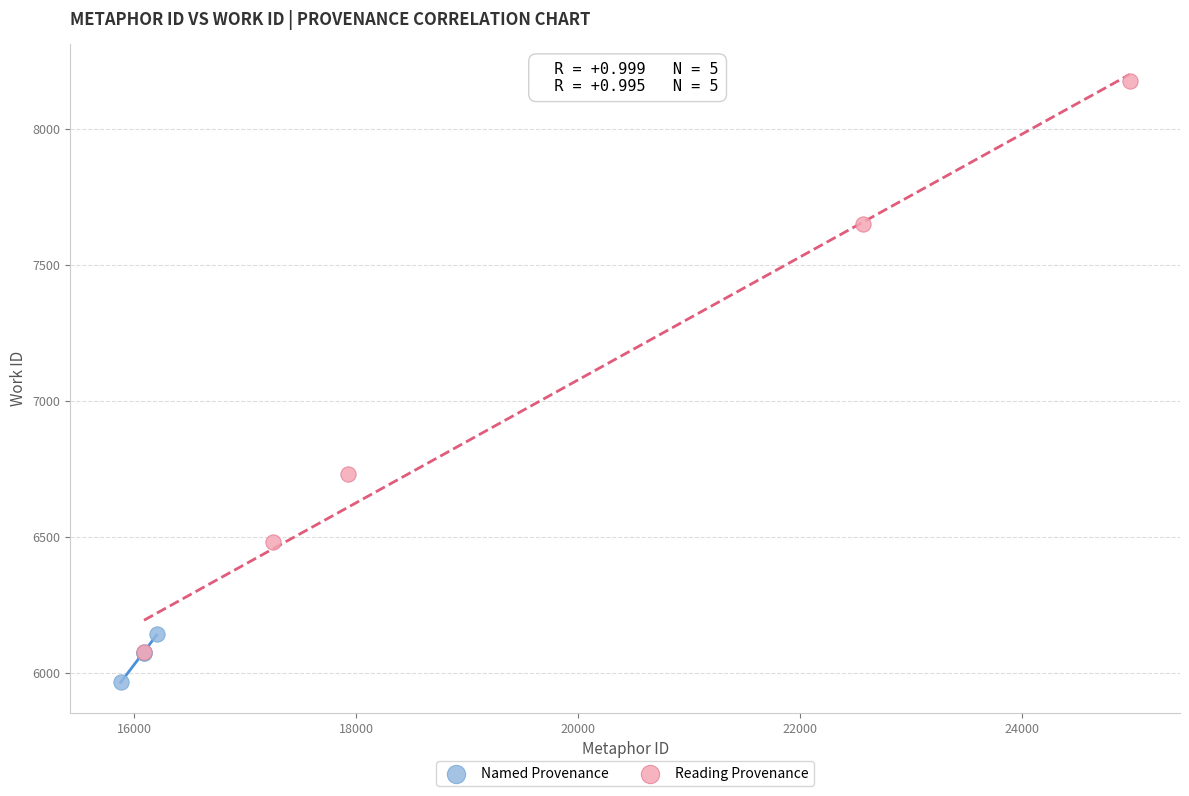

What are all the series names shown in the legend?

Named Provenance, Reading Provenance